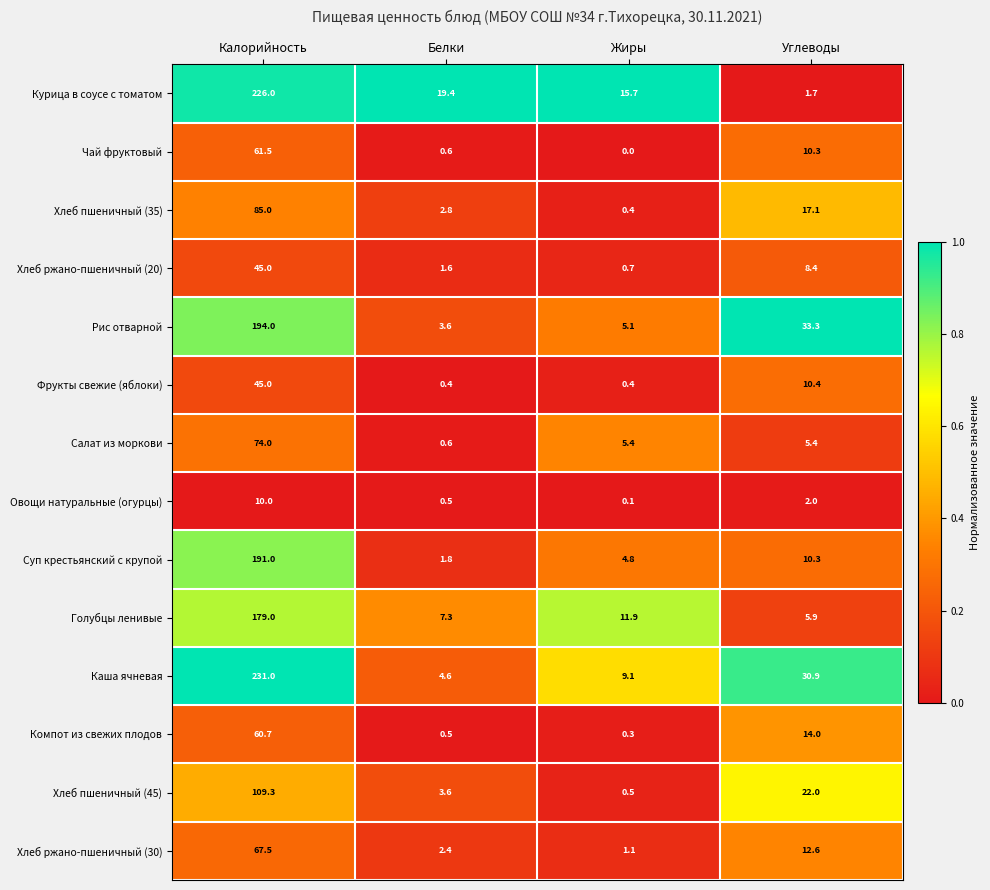

Rank the categories by Чай фруктовый value from lowest to highest.

Жиры, Белки, Углеводы, Калорийность